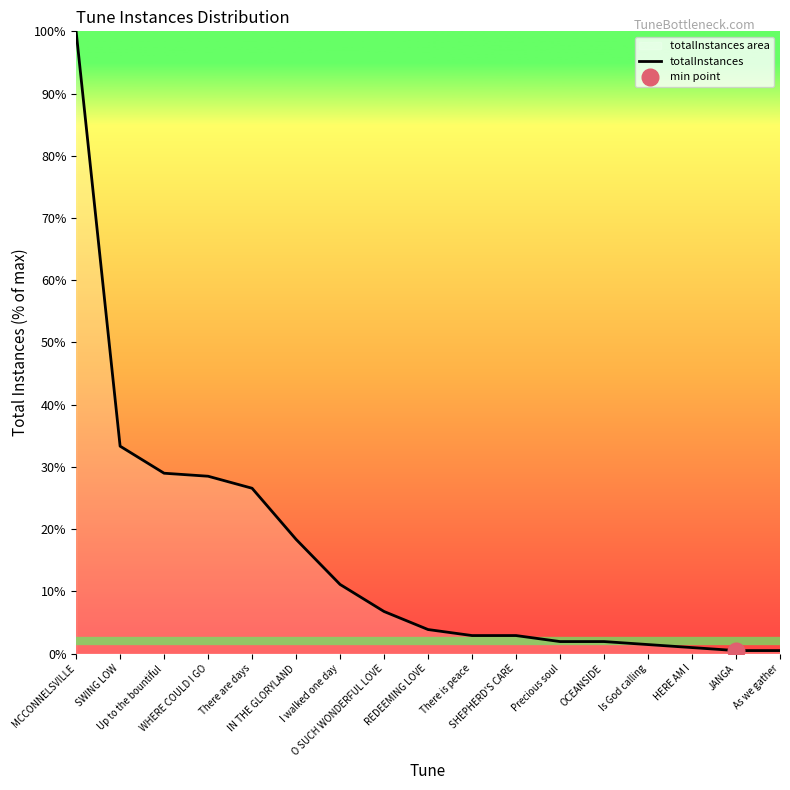

How many series are shown in this chart?

1